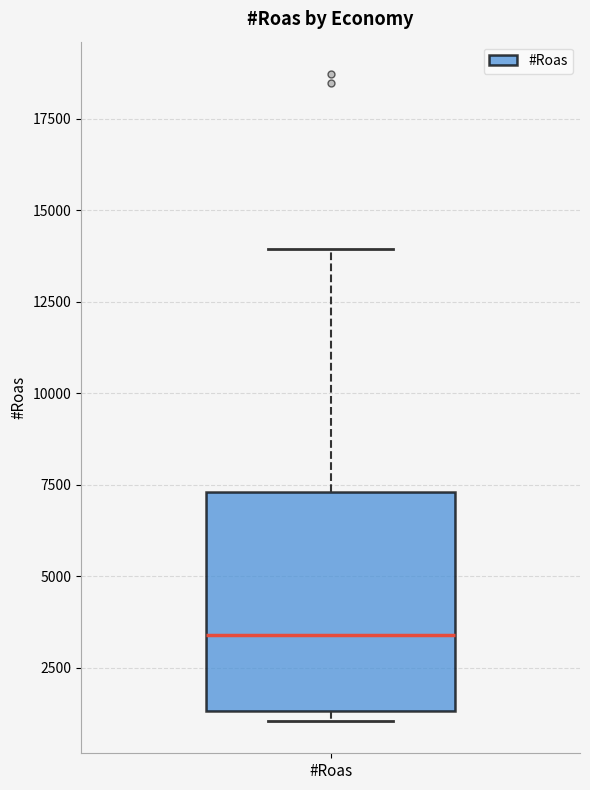

Read this box plot against the y-axis: the position of the median line, the range covered by the box, and the ends of both whiskers. The values are not printed on the chart, so give them approximately, as read against the axis.

median 3500, box 1500 to 7500, whiskers 1000 to 14000